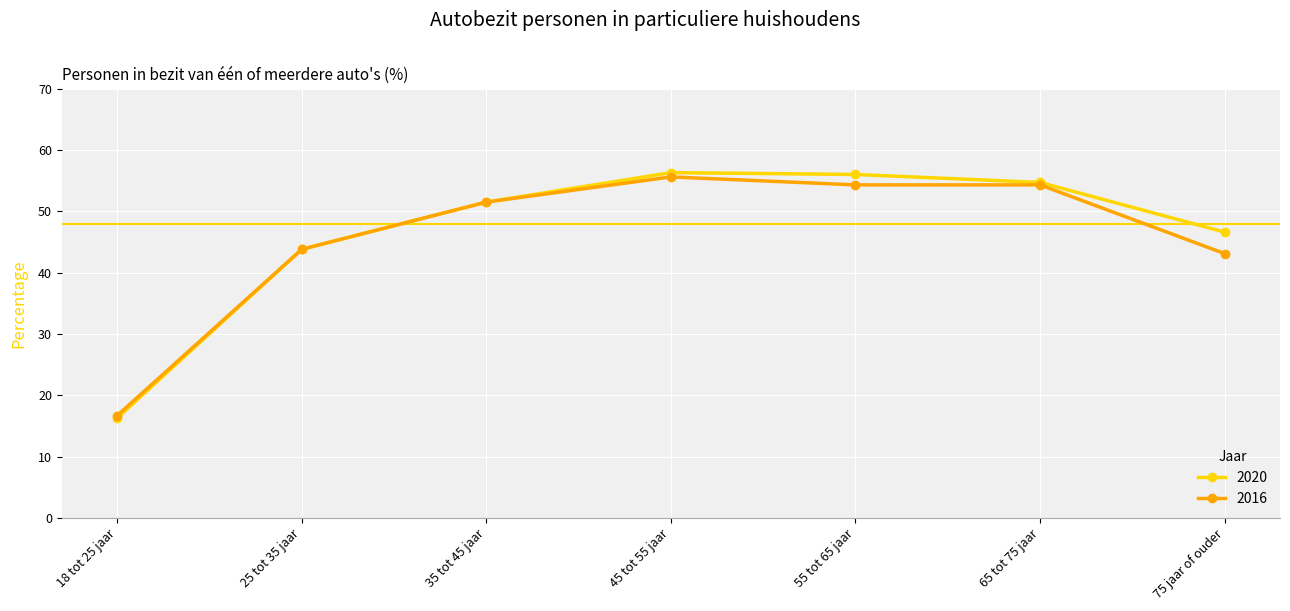

Where is the first local maximum for 2016?

45 tot 55 jaar